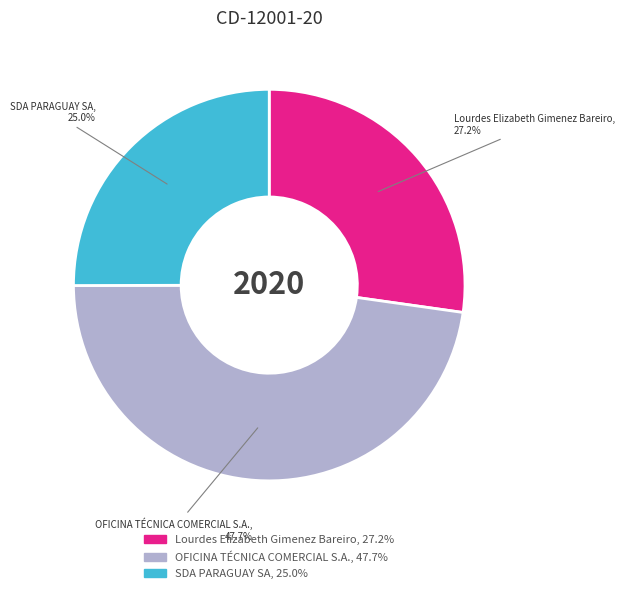

Is OFICINA TÉCNICA COMERCIAL S.A. the majority of the pie?

No